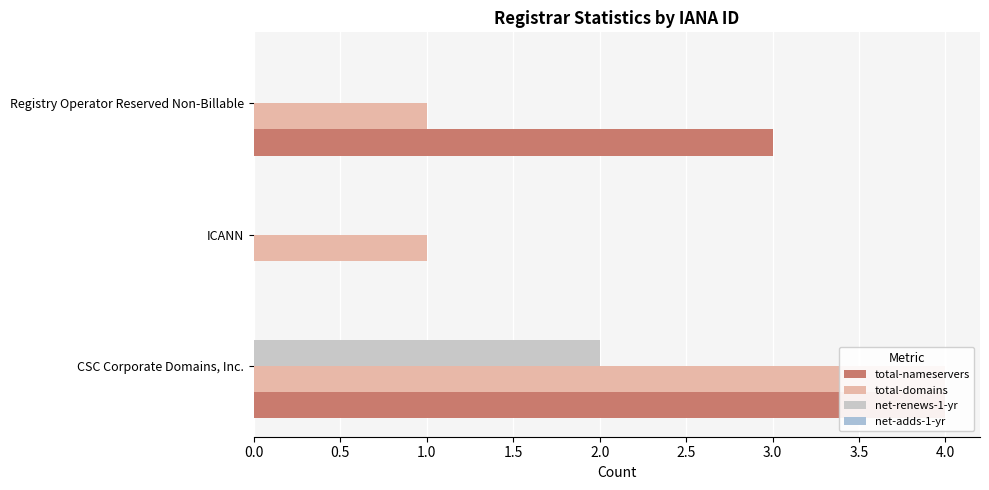

At how many categories does at least one series exceed 0?

3